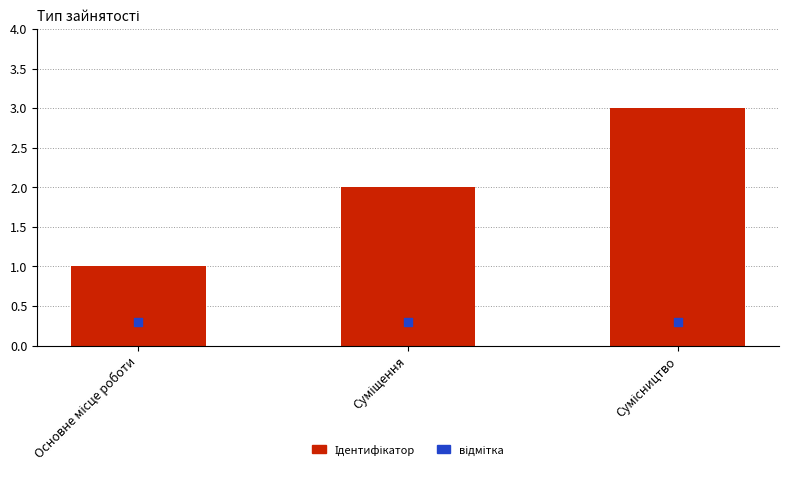

Is the value of відмітка at Сумісництво greater than the value of Ідентифікатор at Суміщення?

No